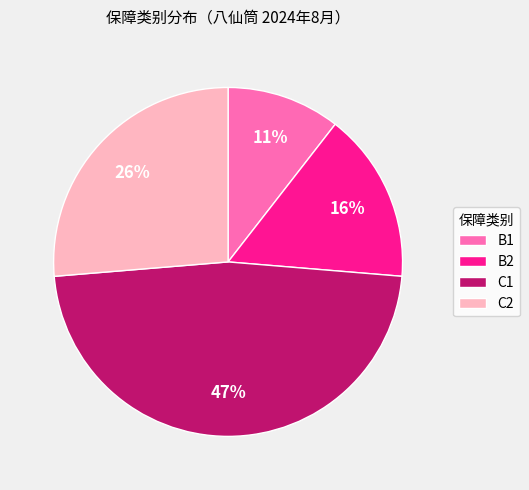

To the nearest percent, what is the average slice percentage?

25%